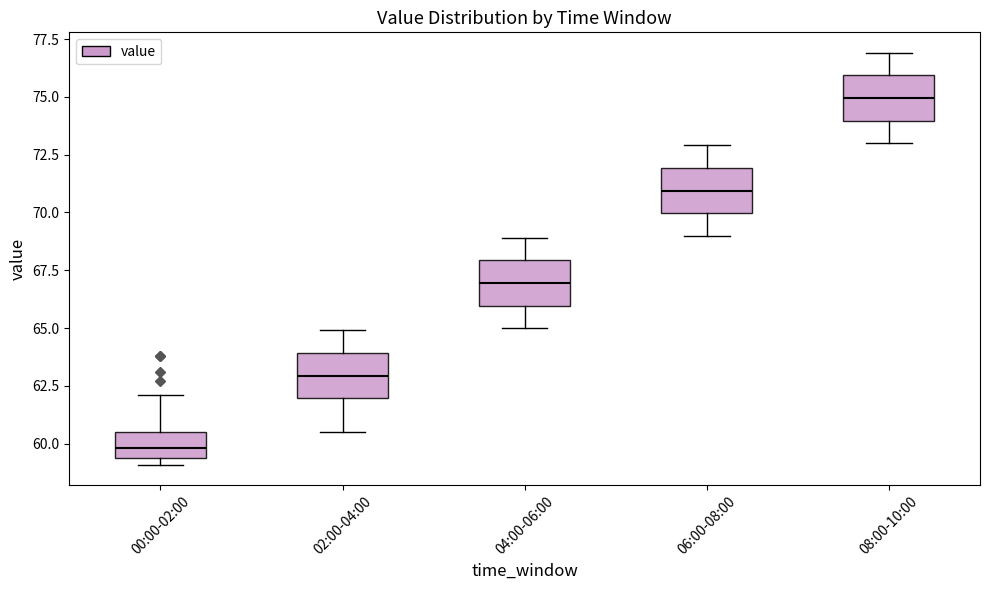

Reading left to right, transcribe this box plot: for each box, give where its median line is, the range the box spans, and where its two whiskers end, as read against the y-axis. The values are not printed on the chart, so give them approximately, as read against the axis.

00:00-02:00: median 60.0, box 59.5 to 60.5, whiskers 59.0 to 62.0
02:00-04:00: median 63.0, box 62.0 to 64.0, whiskers 60.5 to 65.0
04:00-06:00: median 67.0, box 66.0 to 68.0, whiskers 65.0 to 69.0
06:00-08:00: median 71.0, box 70.0 to 72.0, whiskers 69.0 to 73.0
08:00-10:00: median 75.0, box 74.0 to 76.0, whiskers 73.0 to 77.0